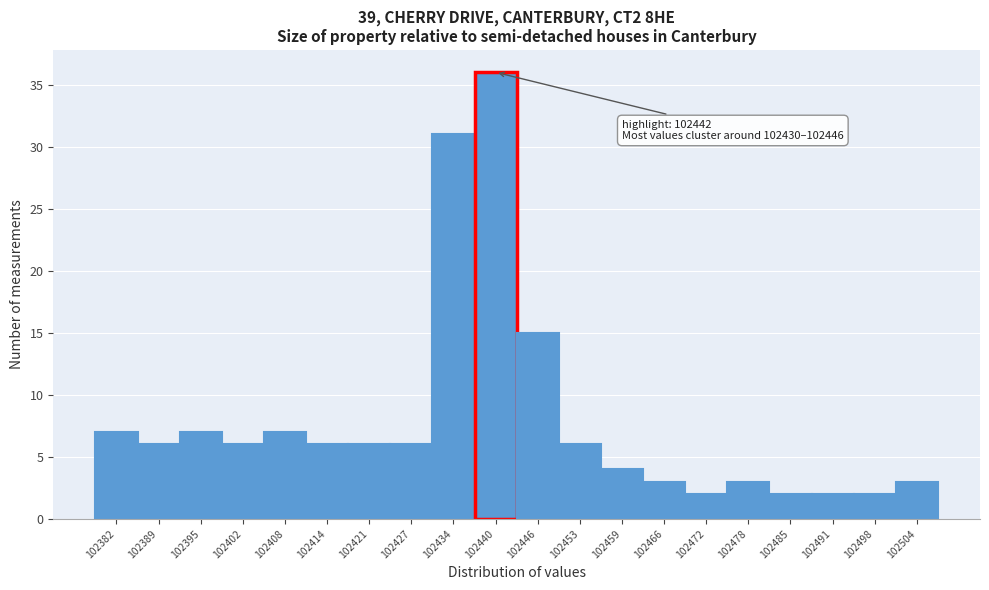

Which range on the x-axis has the tallest bar?

102436.9 to 102443.3